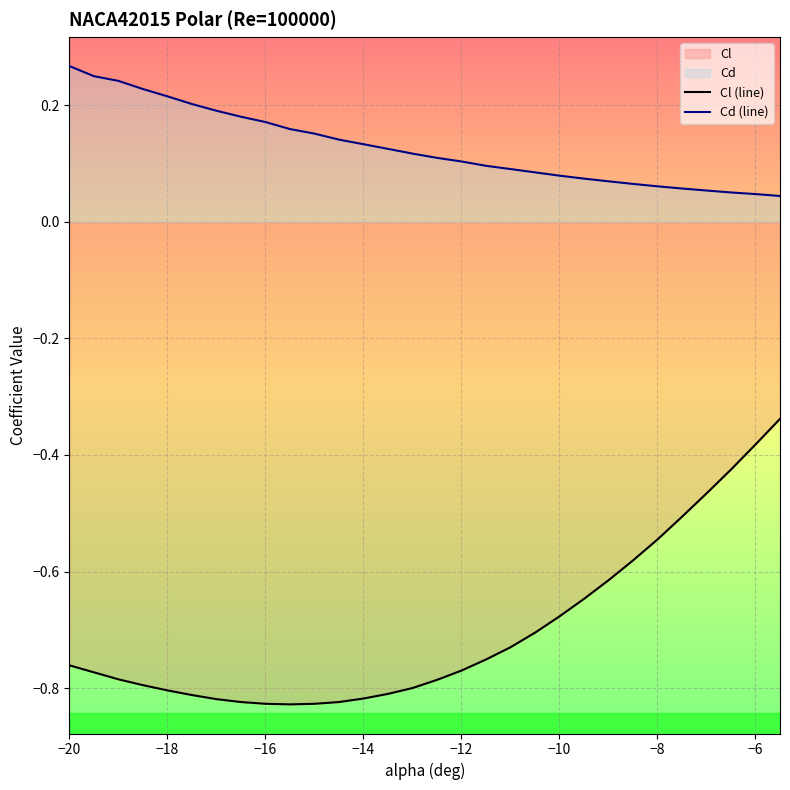

Count the number of data series in this chart.

2